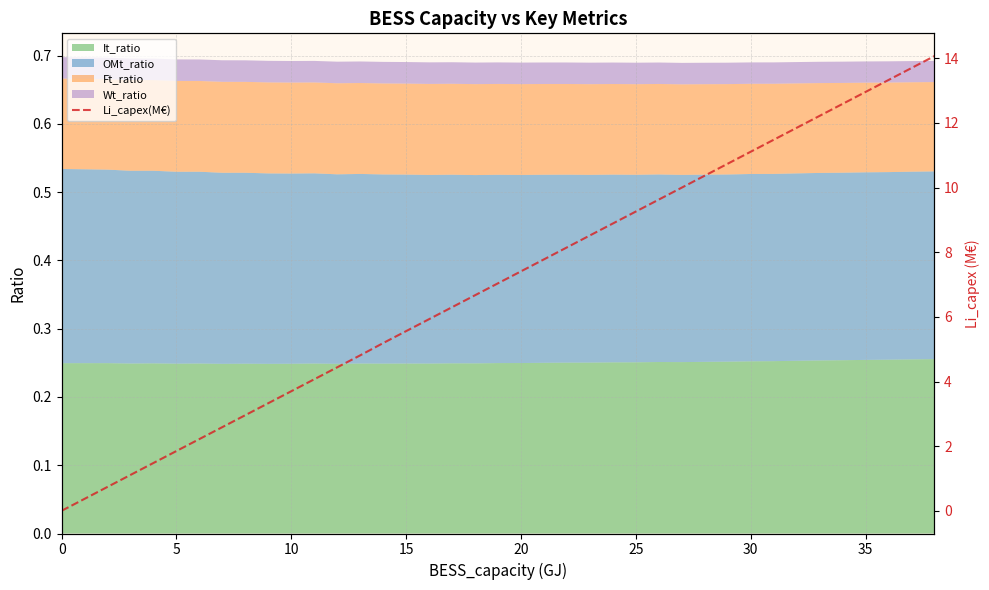

True or false: It_ratio has a value of 0.1 at 30.

False